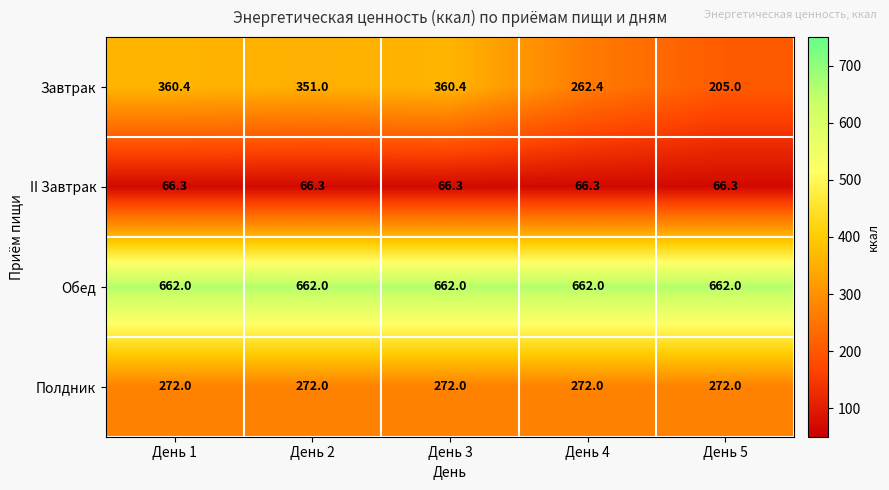

What is the difference between the highest and lowest values at День 4?

595.7